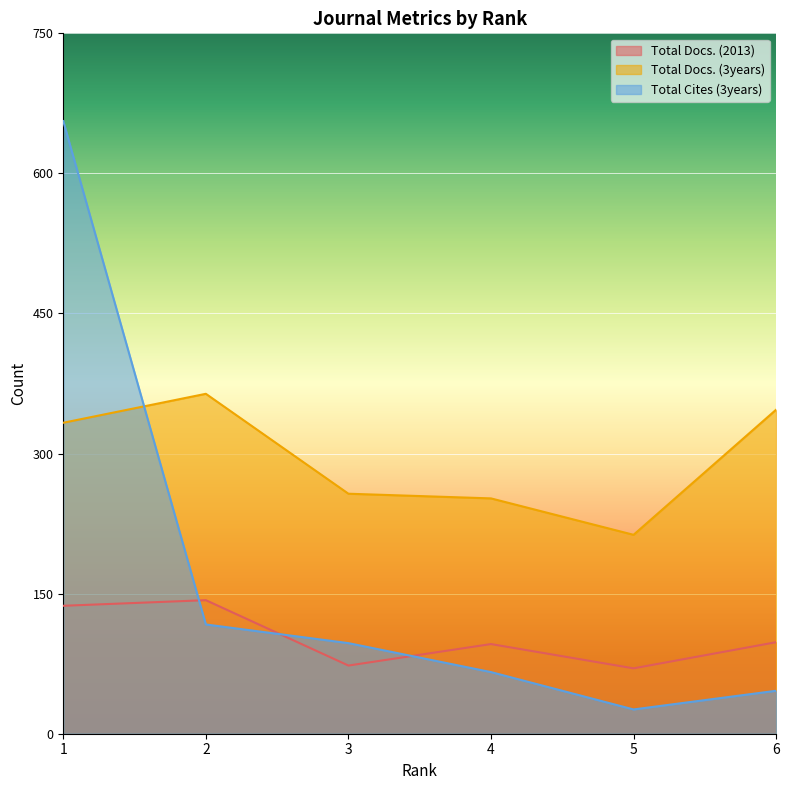

What is the approximate value of Total Docs. (2013) at 3?

73